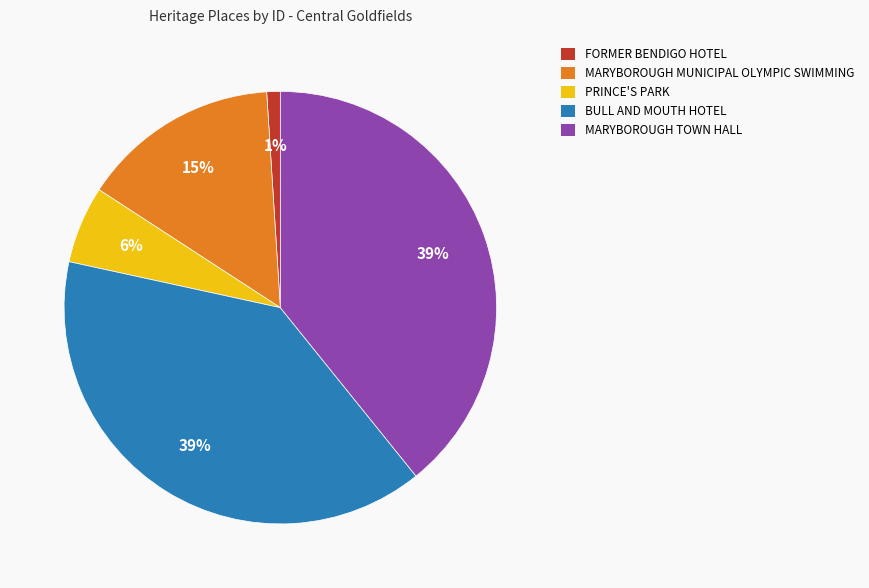

True or false: PRINCE'S PARK accounts for 18% of the total.

False